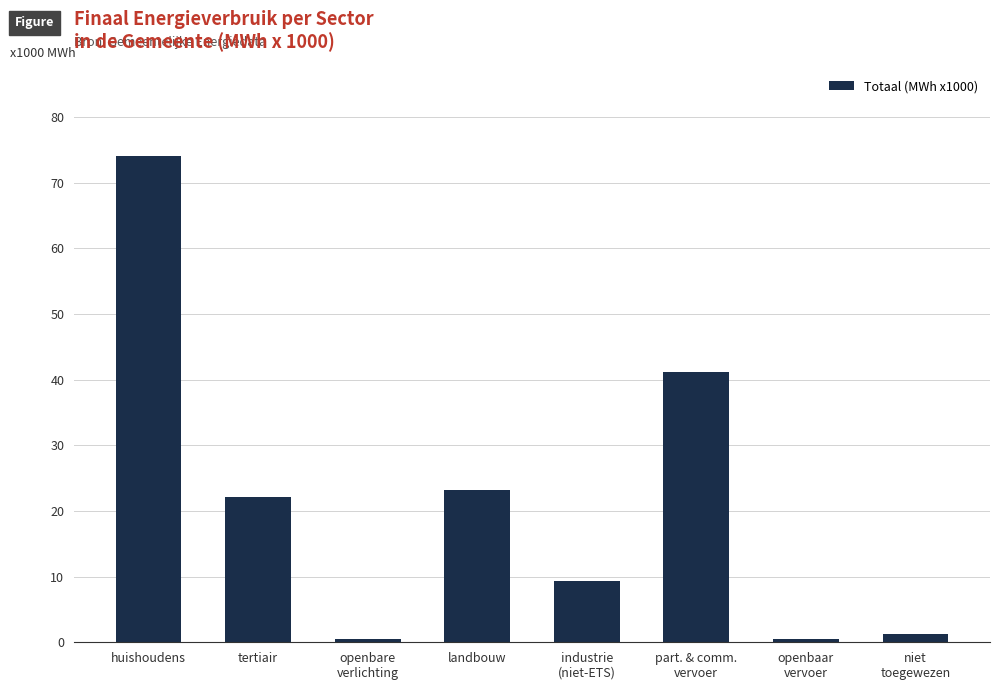

What is the greatest value displayed?

74.0